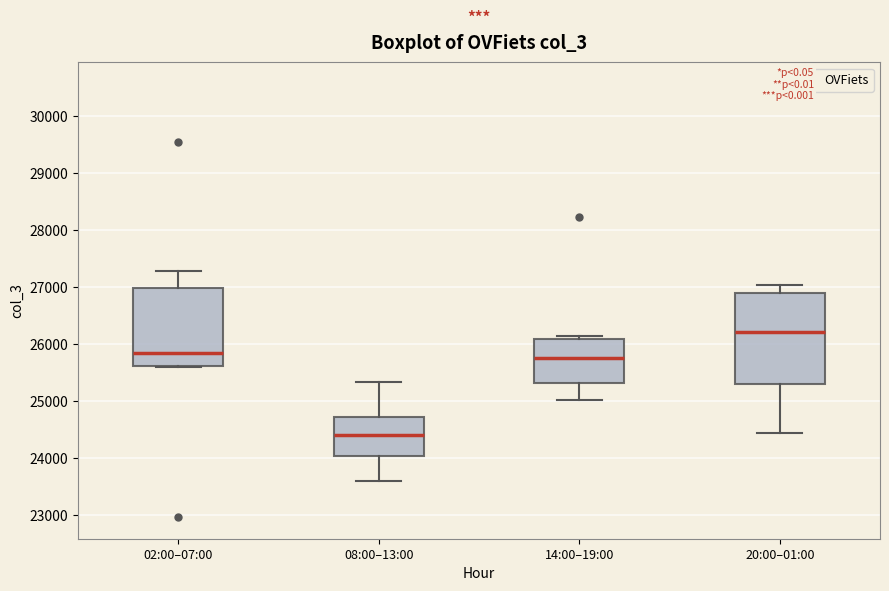

Reading left to right, transcribe this box plot: for each box, give where its median line is, the range the box spans, and where its two whiskers end, as read against the y-axis. The values are not printed on the chart, so give them approximately, as read against the axis.

02:00–07:00: median 25800, box 25600 to 27000, whiskers 25600 to 27300
08:00–13:00: median 24400, box 24000 to 24700, whiskers 23600 to 25300
14:00–19:00: median 25800, box 25300 to 26100, whiskers 25000 to 26100 (just above the box's upper edge)
20:00–01:00: median 26200, box 25300 to 26900, whiskers 24500 to 27000